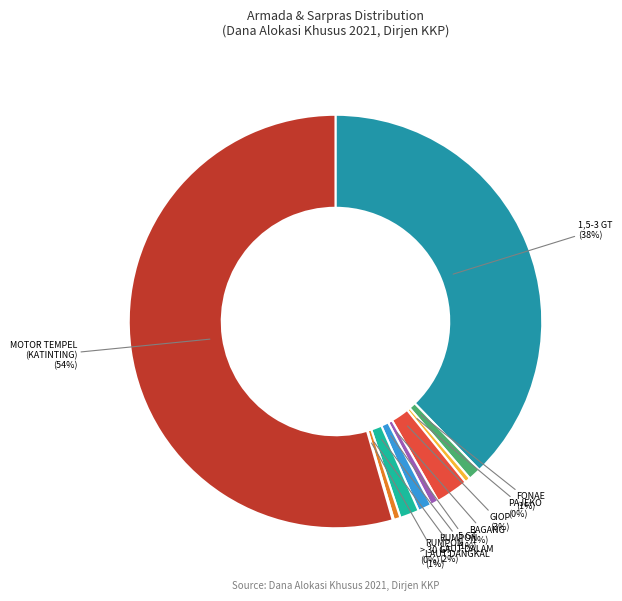

To the nearest percent, what is the average slice percentage?

10%